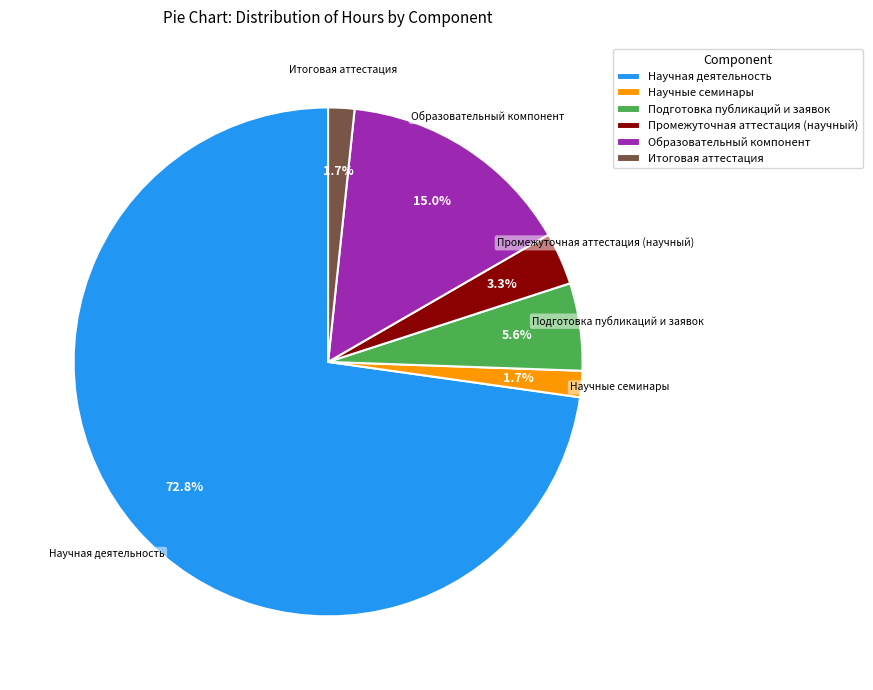

Which slice is the largest?

Научная деятельность